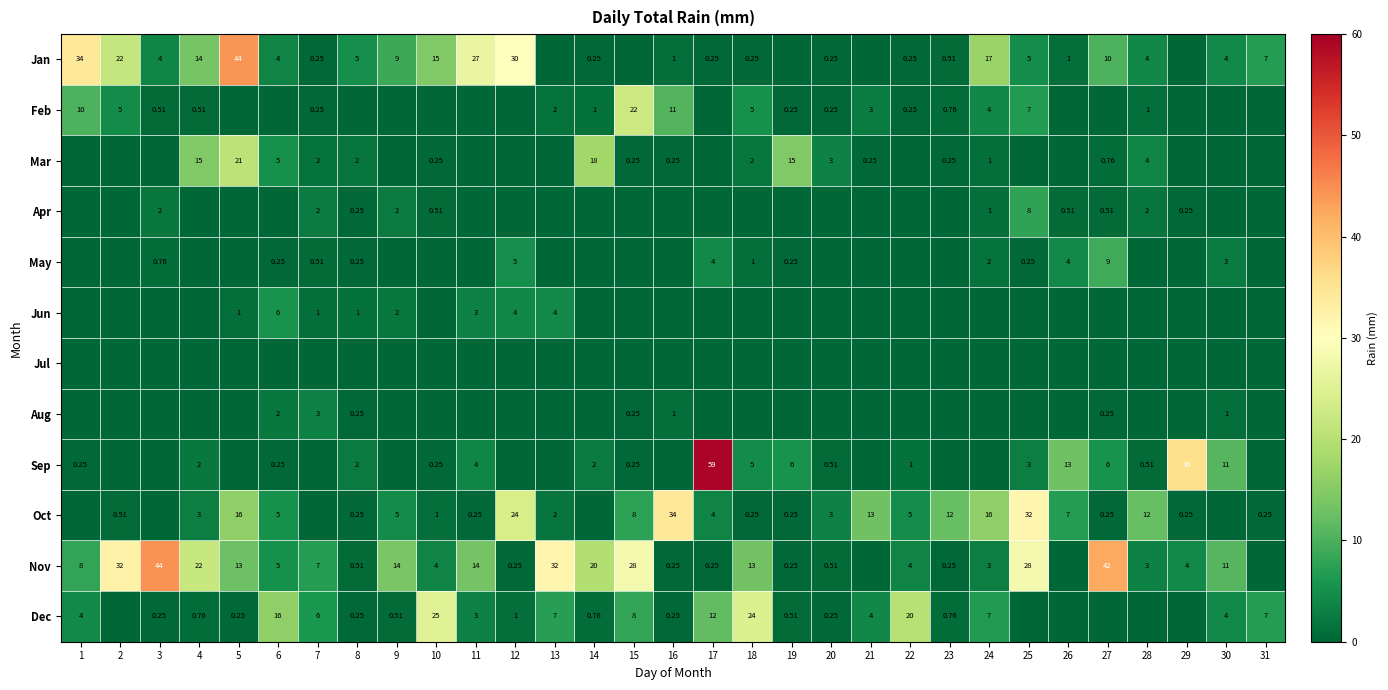

Rank the categories by Sep value from lowest to highest.

2, 3, 5, 7, 9, 12, 13, 16, 21, 23, 24, 31, 1, 6, 10, 15, 20, 28, 22, 4, 8, 14, 25, 11, 18, 19, 27, 30, 26, 29, 17